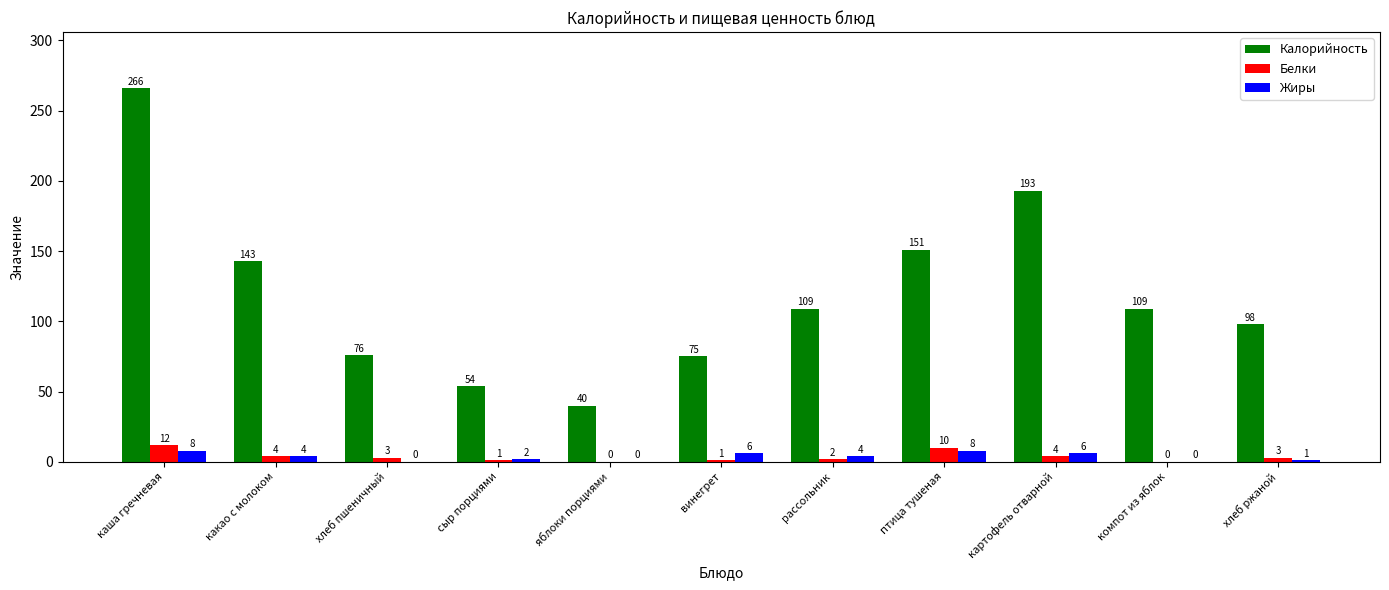

Reading right to left, what are all the values shown in this chart?

Калорийность: хлеб ржаной=98	компот из яблок=109	картофель отварной=193	птица тушеная=151	рассольник=109	винегрет=75	яблоки порциями=40	сыр порциями=54	хлеб пшеничный=76	какао с молоком=143	каша гречневая=266
Белки: хлеб ржаной=3	компот из яблок=0	картофель отварной=4	птица тушеная=10	рассольник=2	винегрет=1	яблоки порциями=0	сыр порциями=1	хлеб пшеничный=3	какао с молоком=4	каша гречневая=12
Жиры: хлеб ржаной=1	компот из яблок=0	картофель отварной=6	птица тушеная=8	рассольник=4	винегрет=6	яблоки порциями=0	сыр порциями=2	хлеб пшеничный=0	какао с молоком=4	каша гречневая=8